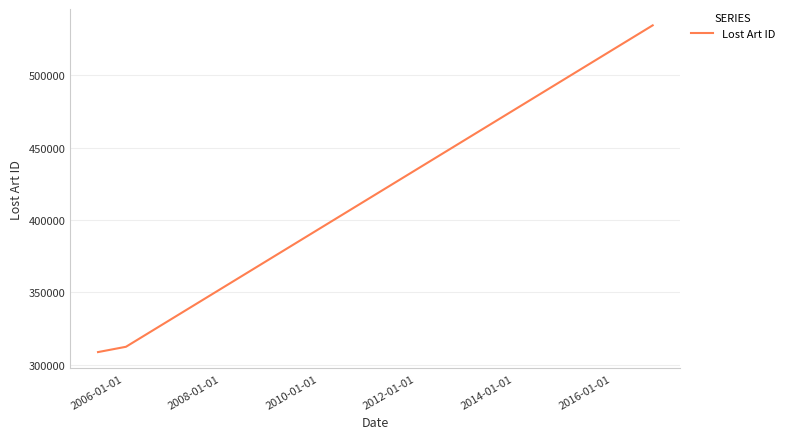

What is the difference between the maximum and minimum values?

225786